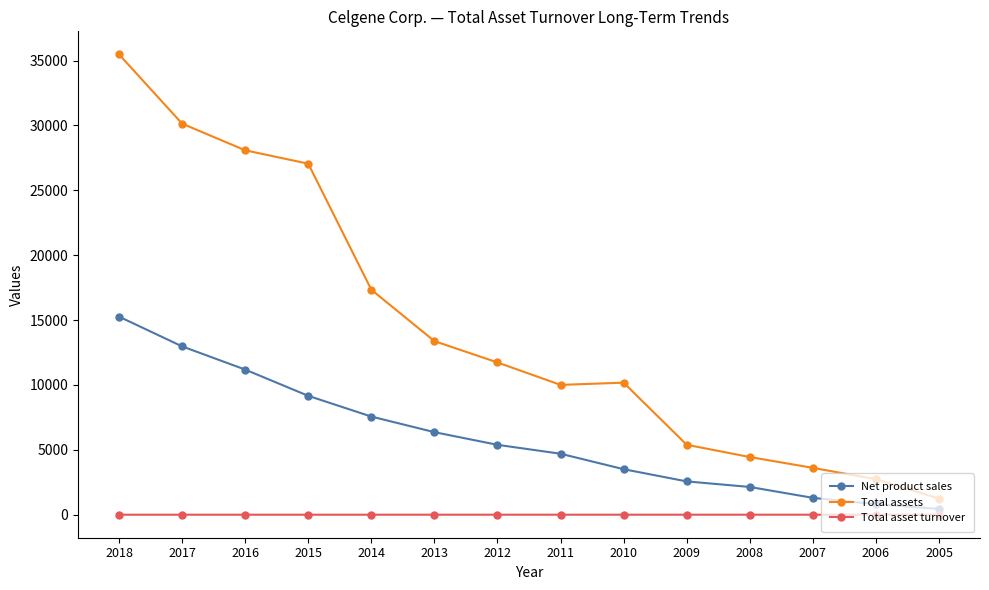

What value does the Total assets series have at 2012?

11734.0